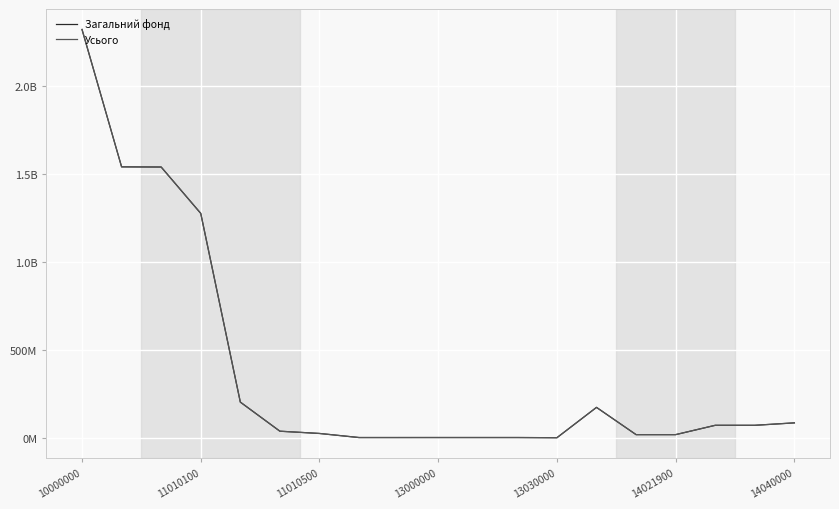

Reading right to left, transcribe all the data shown in this chart.

Загальний фонд: 84376900	70500000	70500000	17500000	17500000	172376900	600	1052400	1052400	1053000	1000000	1000000	24131658	36966300	202378000	1274804070	1538280028	1539280028	2319669247
Усього: 84376900	70500000	70500000	17500000	17500000	172376900	600	1052400	1052400	1053000	1000000	1000000	24131658	36966300	202378000	1274804070	1538280028	1539280028	2320300147